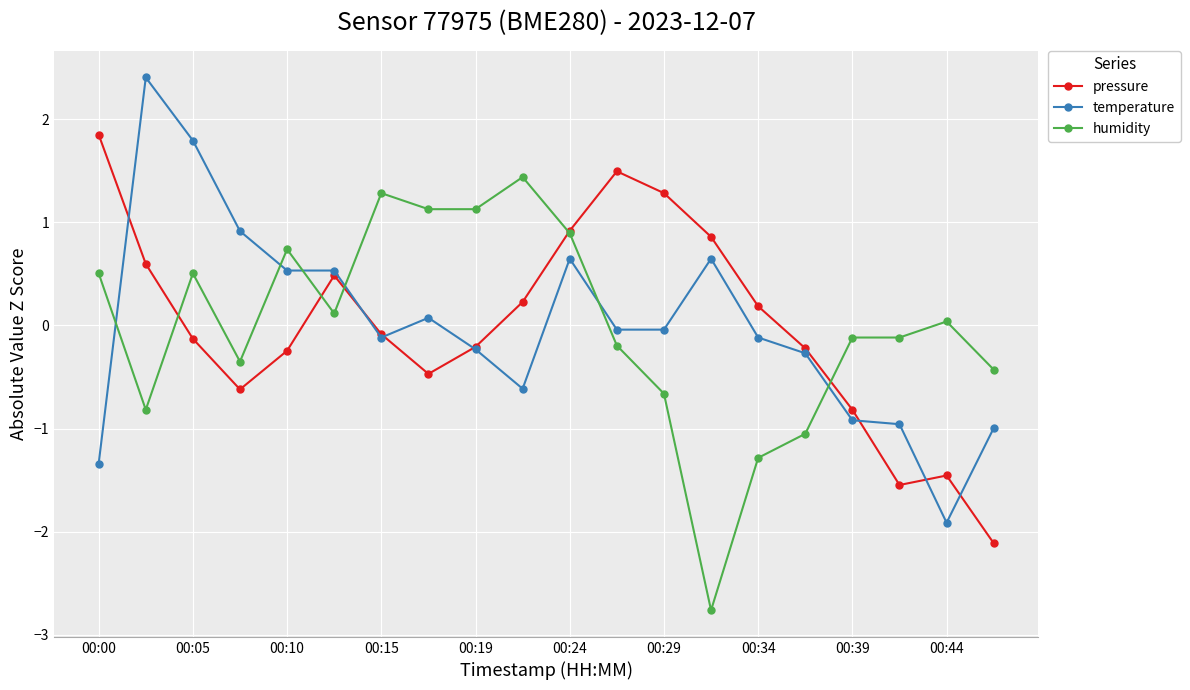

True or false: temperature has more than 0 points higher than both neighbors.

True